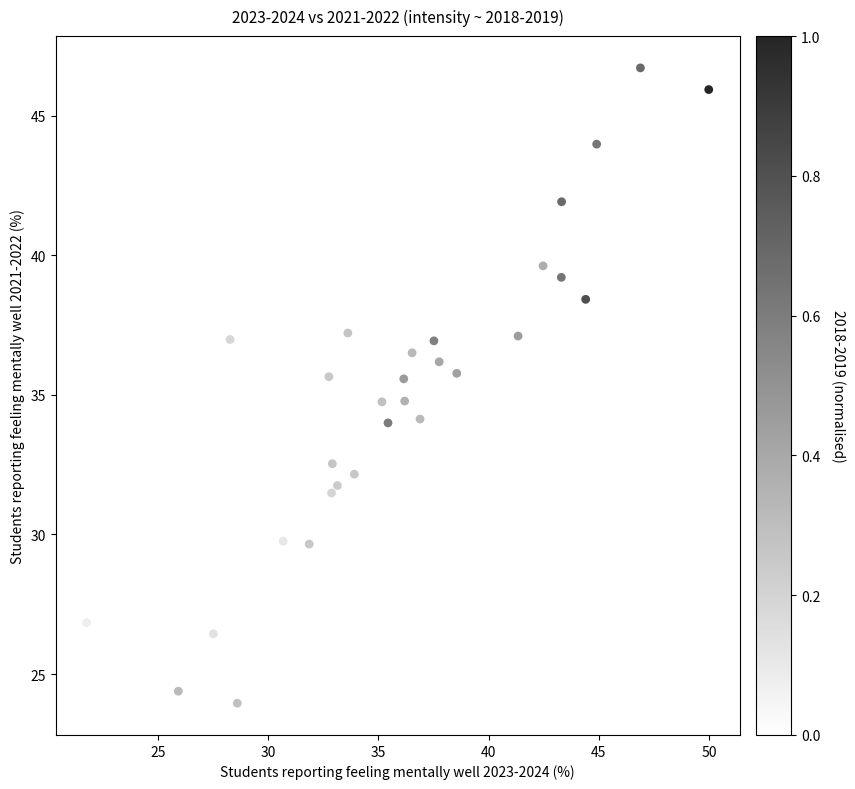

What is the range of Y values (max minus min)?

22.7